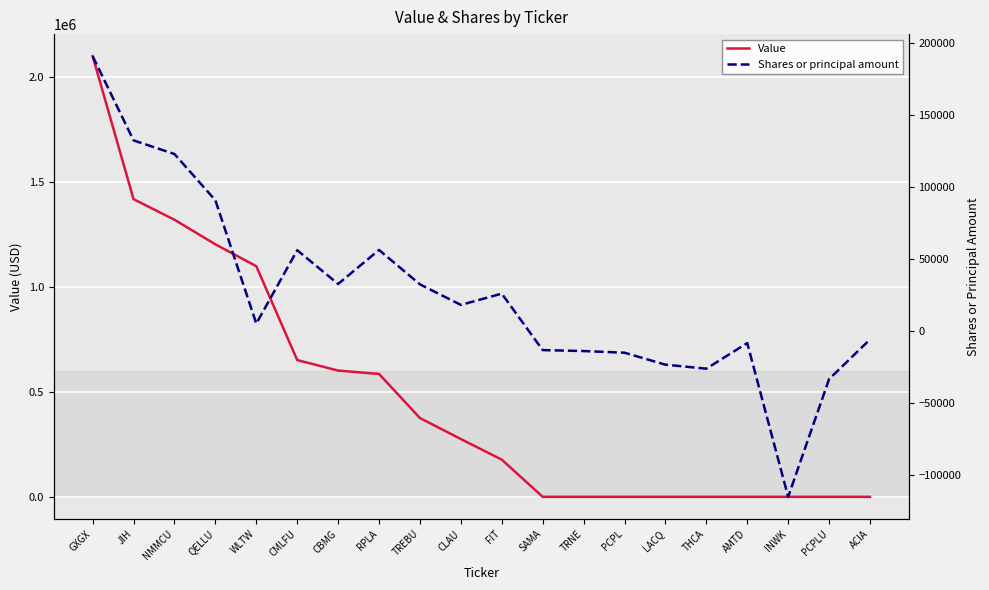

How many lines are shown in the chart?

2